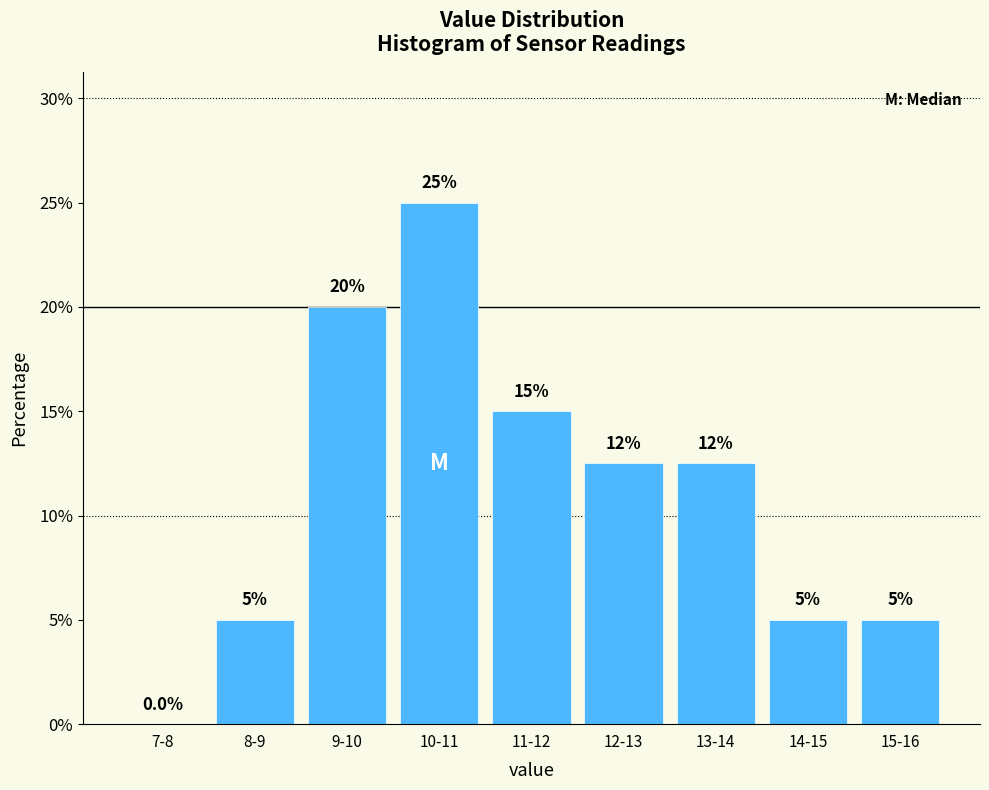

Reading left to right, transcribe all the data shown in this chart.

7-8=0.0	8-9=5.0	9-10=20.0	10-11=25.0	11-12=15.0	12-13=12.5	13-14=12.5	14-15=5.0	15-16=5.0